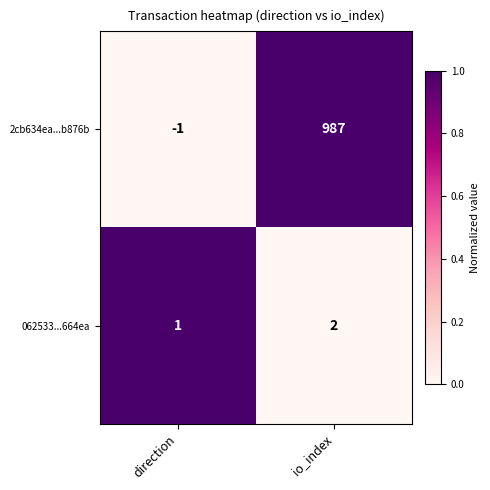

What is the greatest value displayed?

987